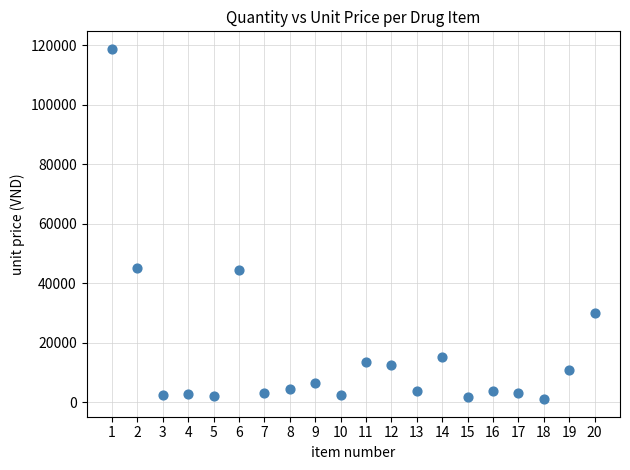

What is the range of Y values (max minus min)?

117796.5